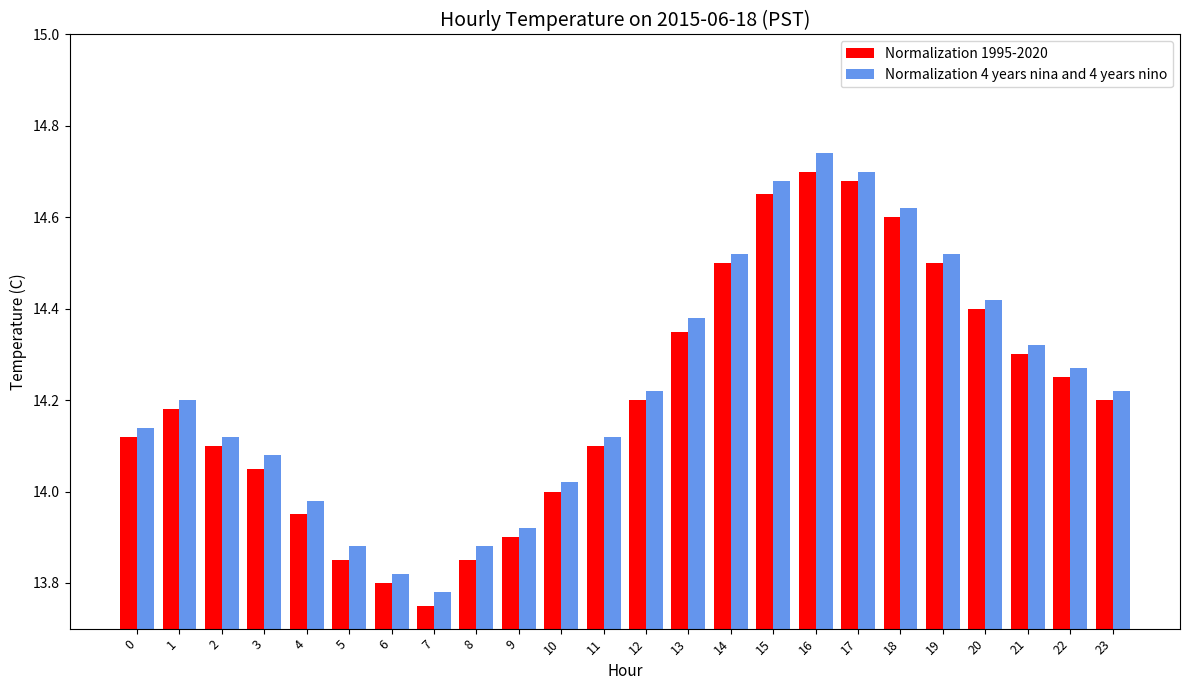

Which category has the highest value across all series?

16